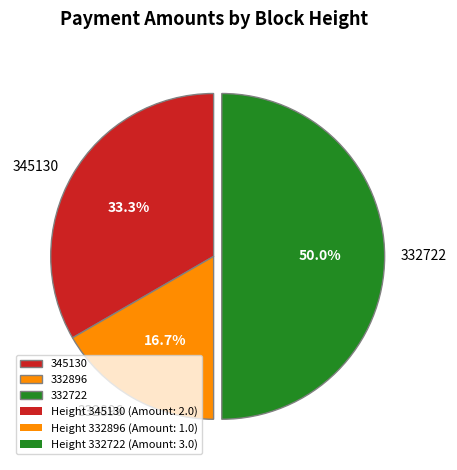

Does 332896 represent more than half of the total?

No